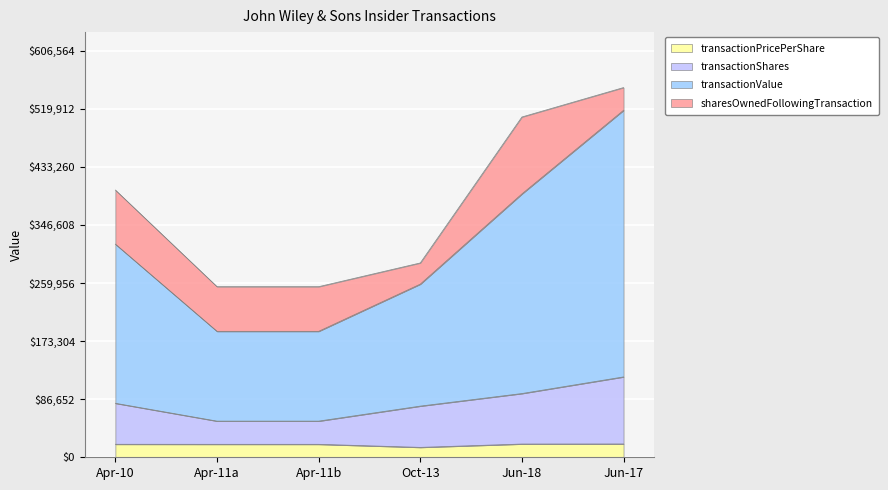

Count the number of categories in the chart.

6